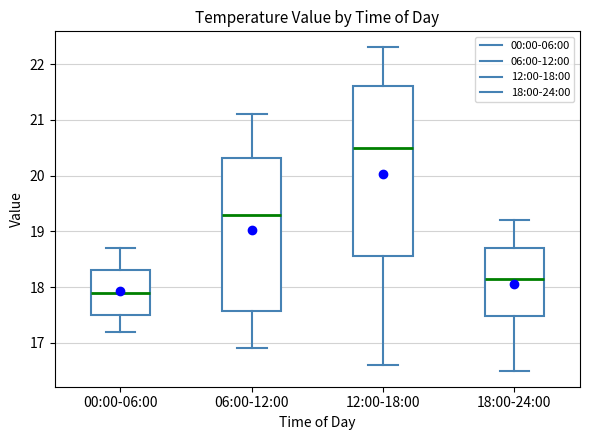

Which box has the highest median line?

12:00-18:00